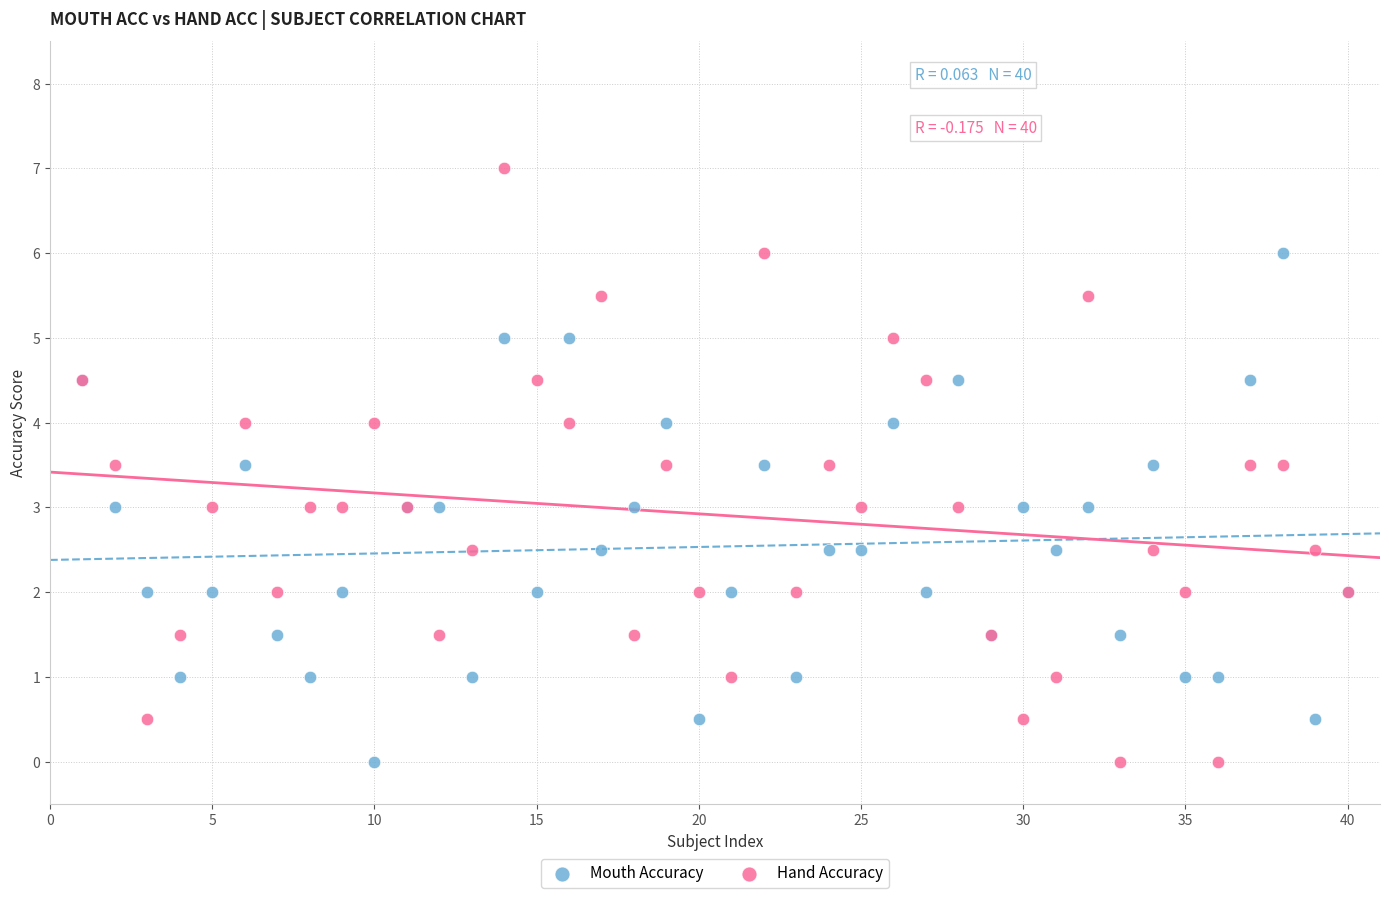

Which series contains the highest Y value?

Hand Accuracy